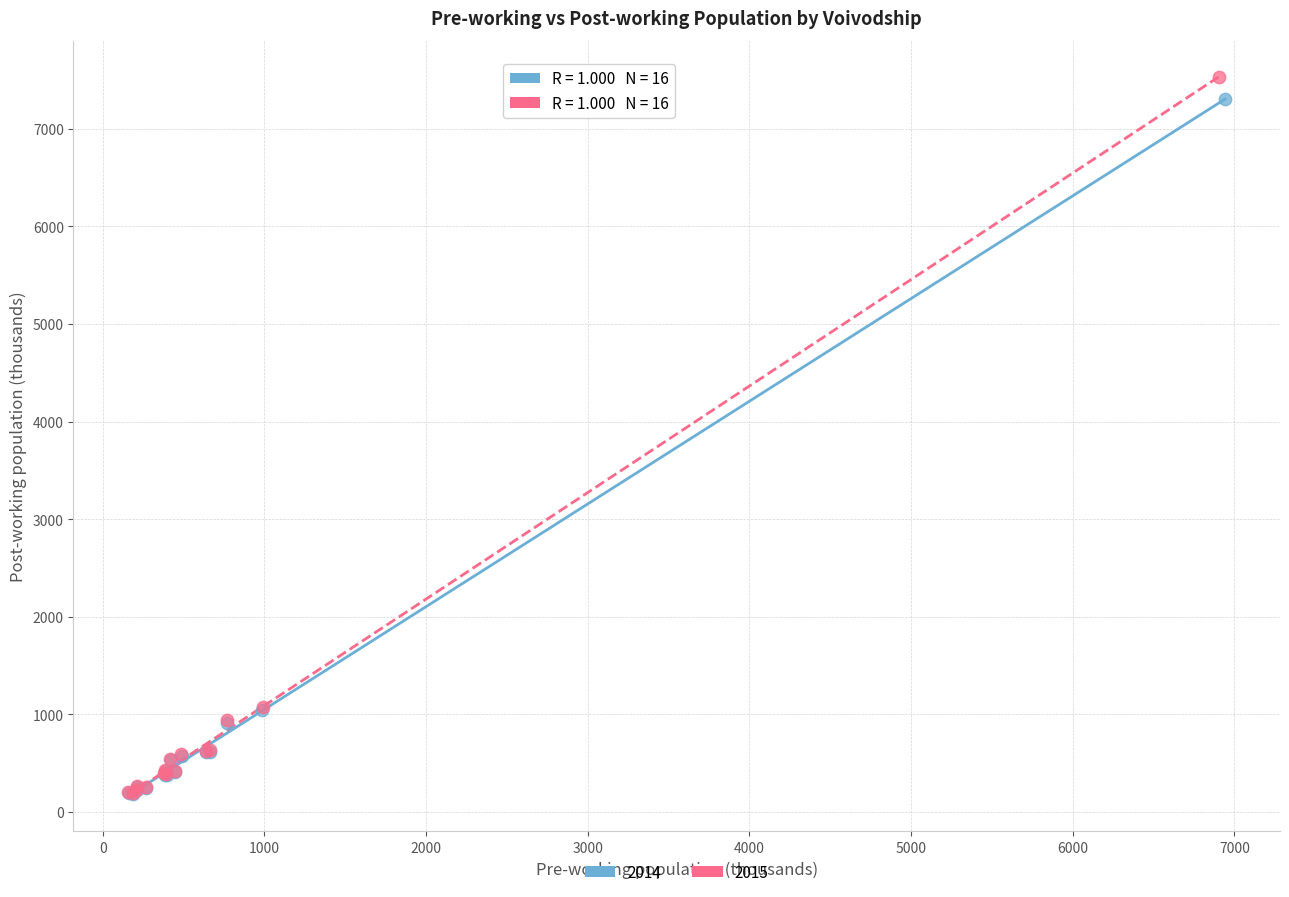

Which series has the widest spread of Y values?

2015